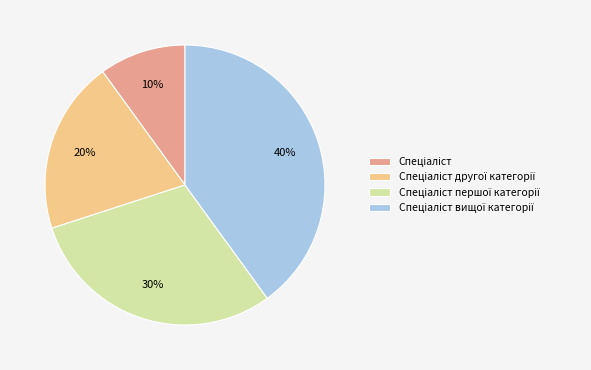

To the nearest percent, what is the difference between the largest and smallest slice percentages?

30%